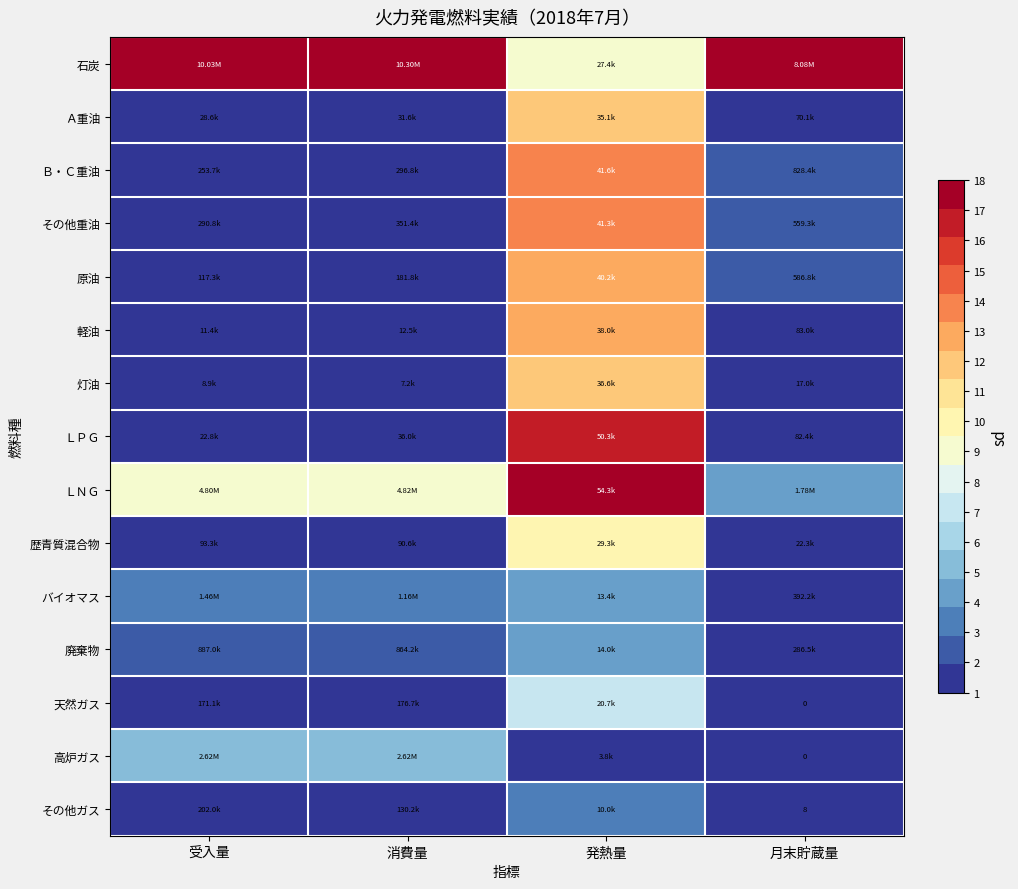

Where is ＬＰＧ nearest to the value 0?

受入量